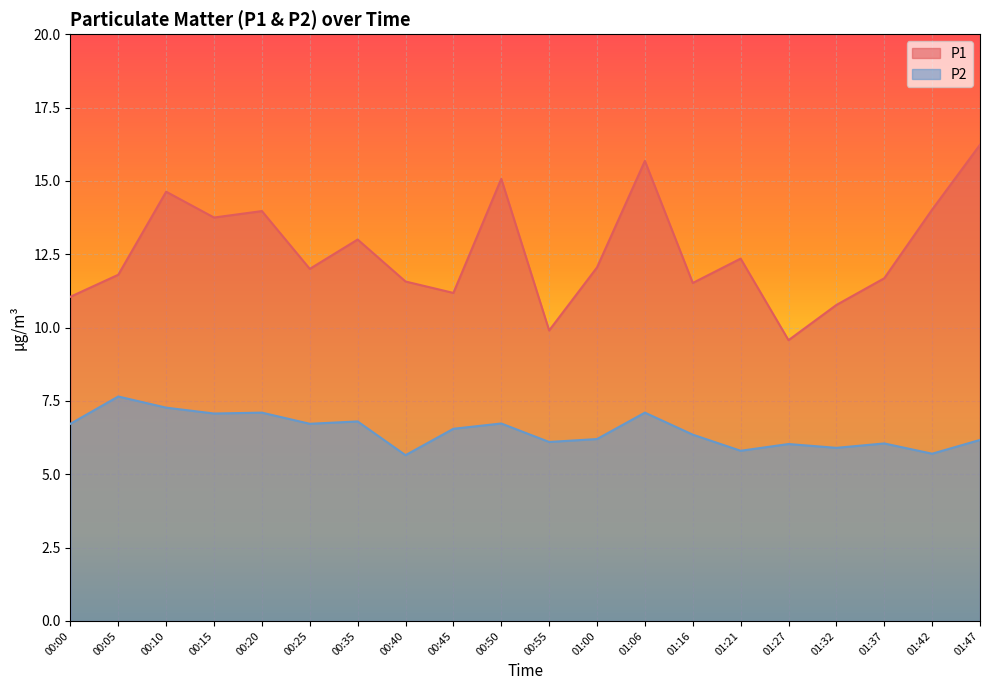

At which label is P1 closest to 12?

00:25